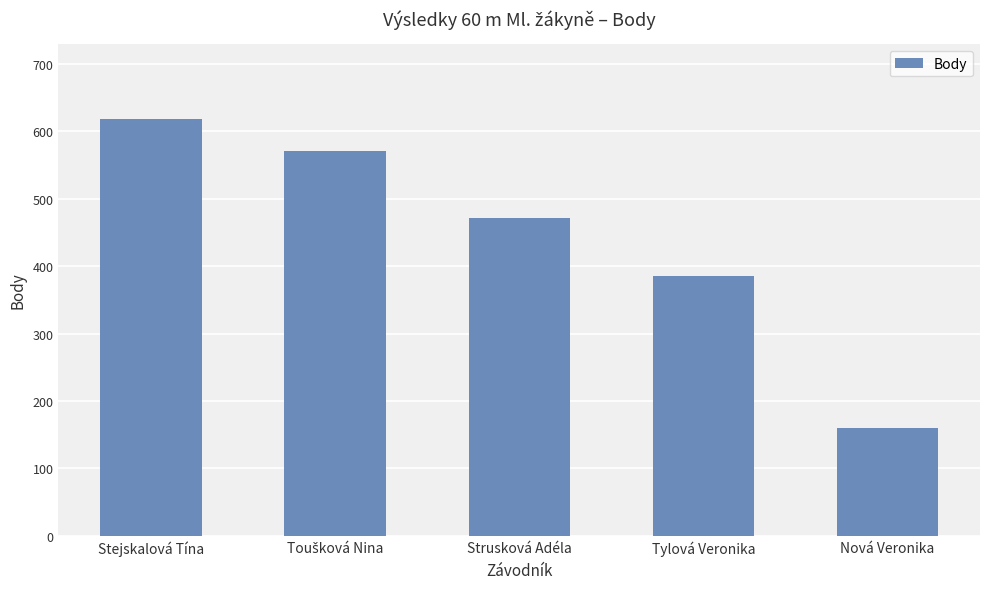

Count the values in the range 386 to 571.

3